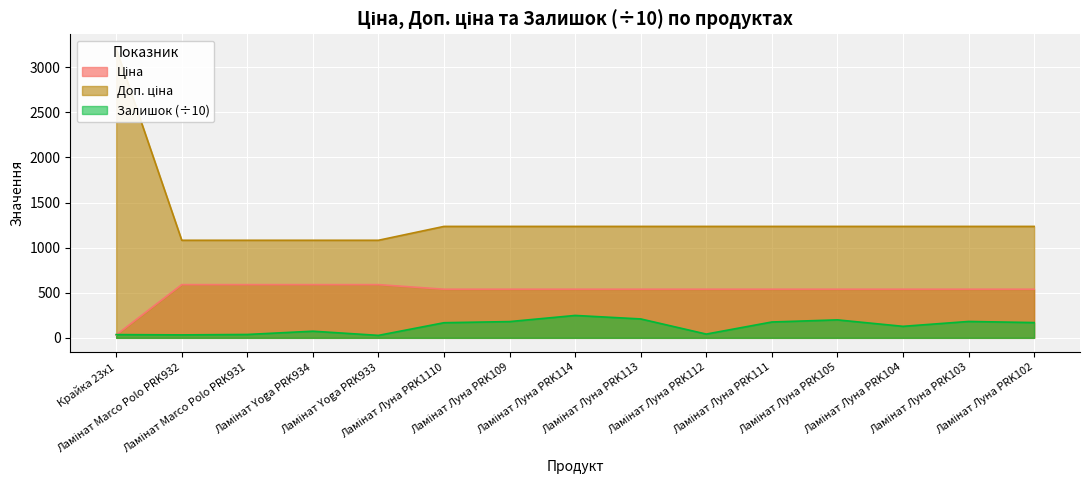

Rank the series by their average value, from lowest to highest.

Залишок, Ціна, Доп. ціна